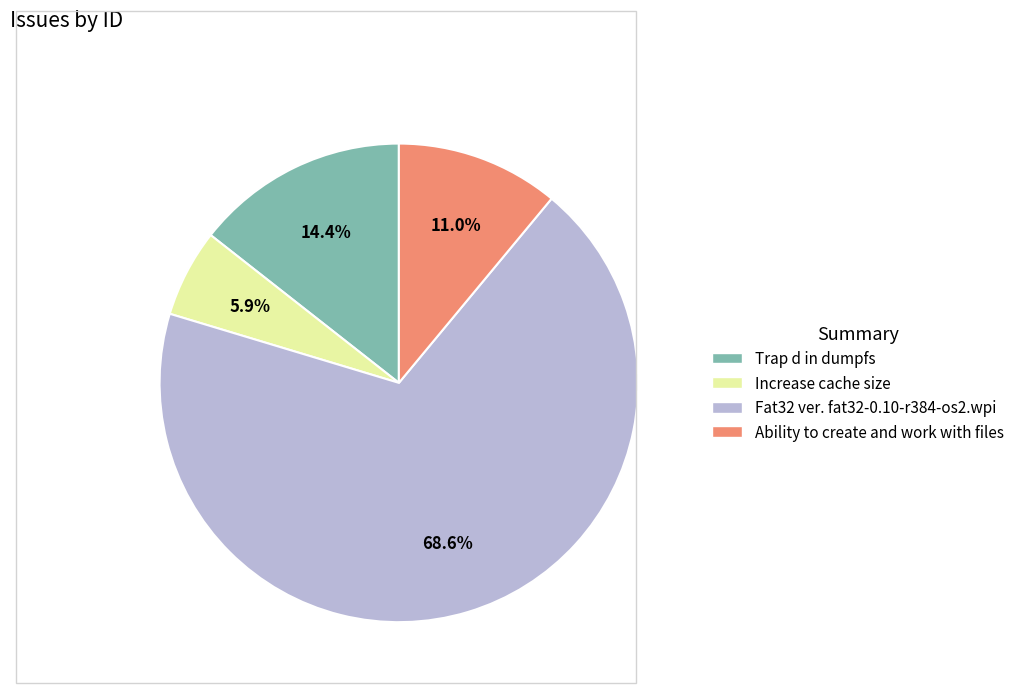

What is the total percentage of Fat32 ver. fat32-0.10-r384-os2.wpi and Ability to create and work with files?

79.7%